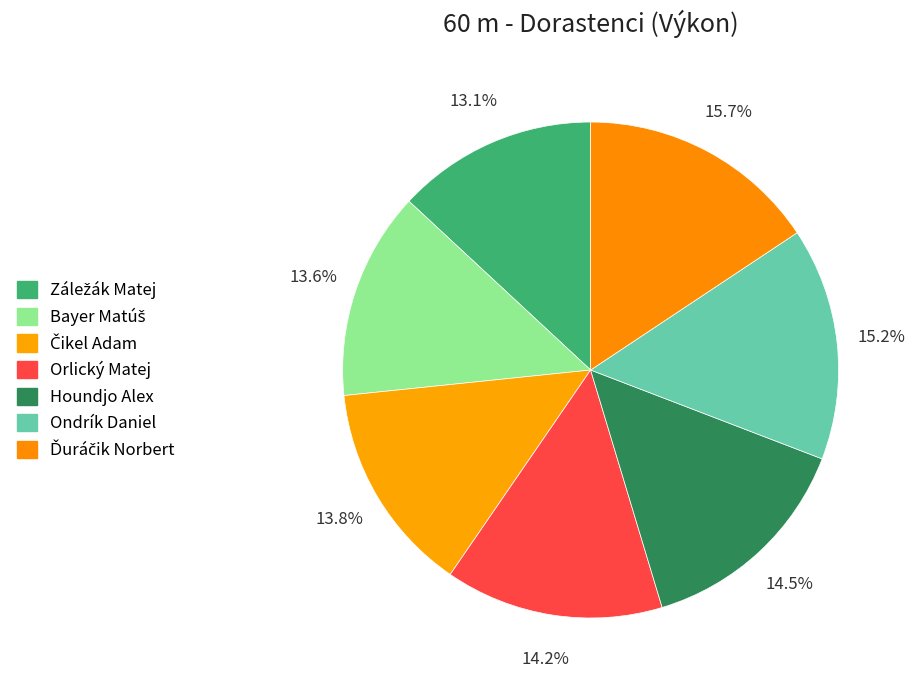

What percentage is the Čikel Adam slice, to the nearest percent?

14%